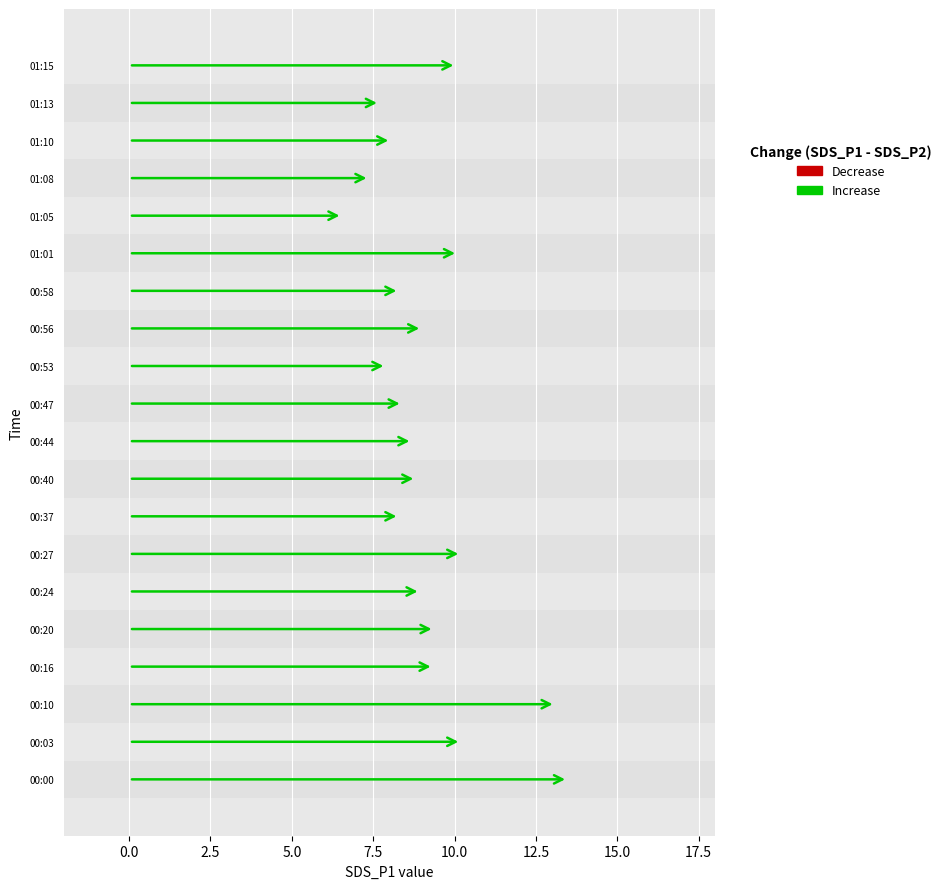

Is it true that the value at 00:47 is 8.4?

True